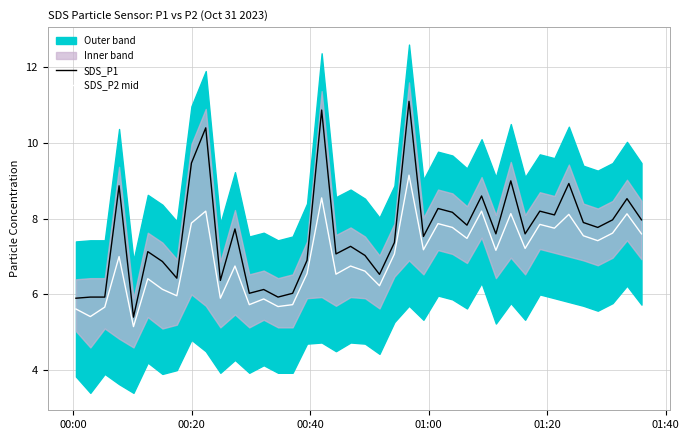

What is the highest value of the SDS_P1 series?

11.1